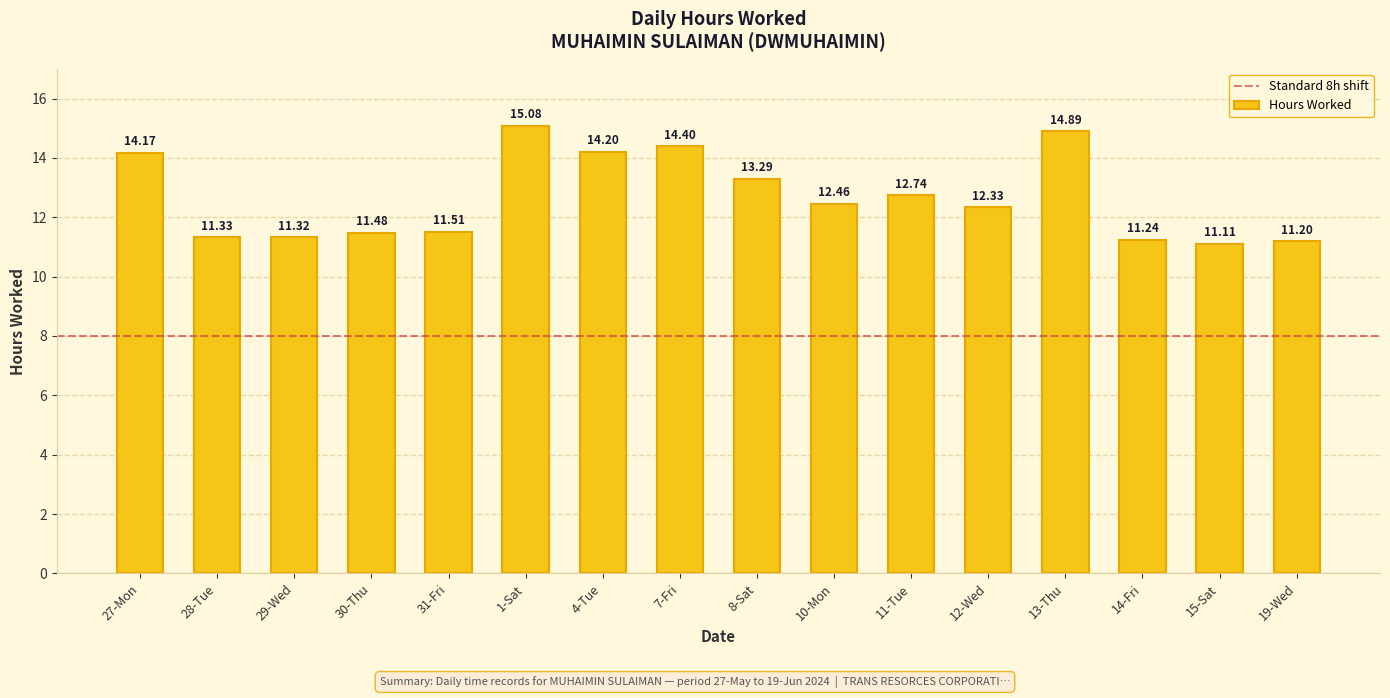

Which label corresponds to the smallest value in the chart?

15-Sat